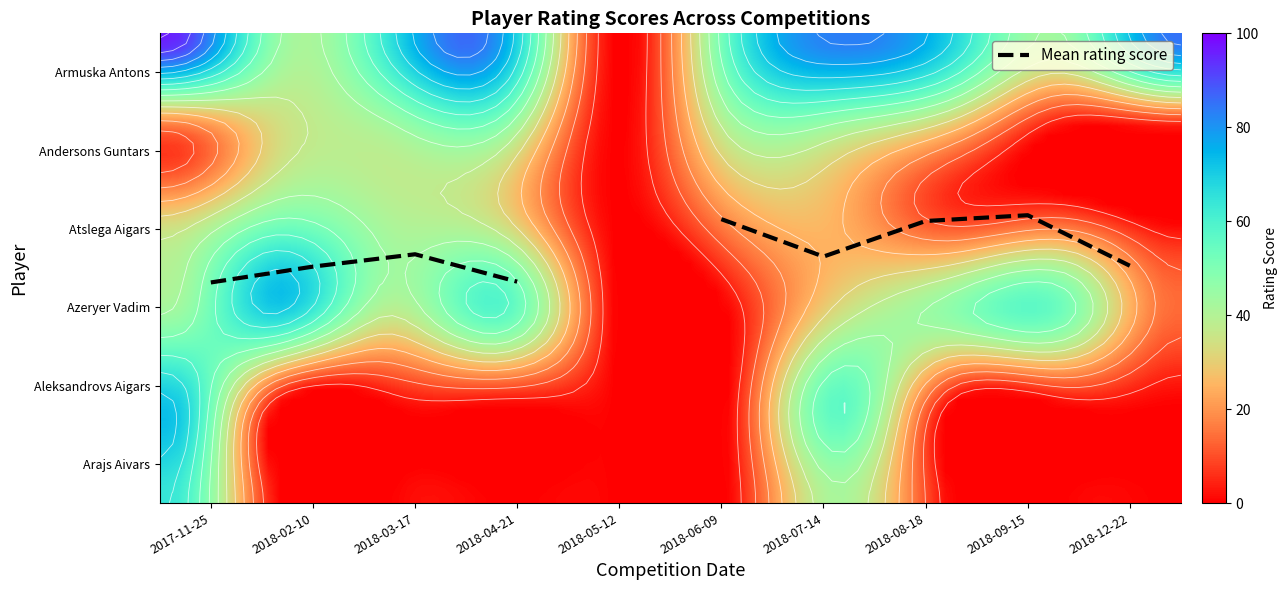

Which series has the largest total across all categories?

Armuska Antons